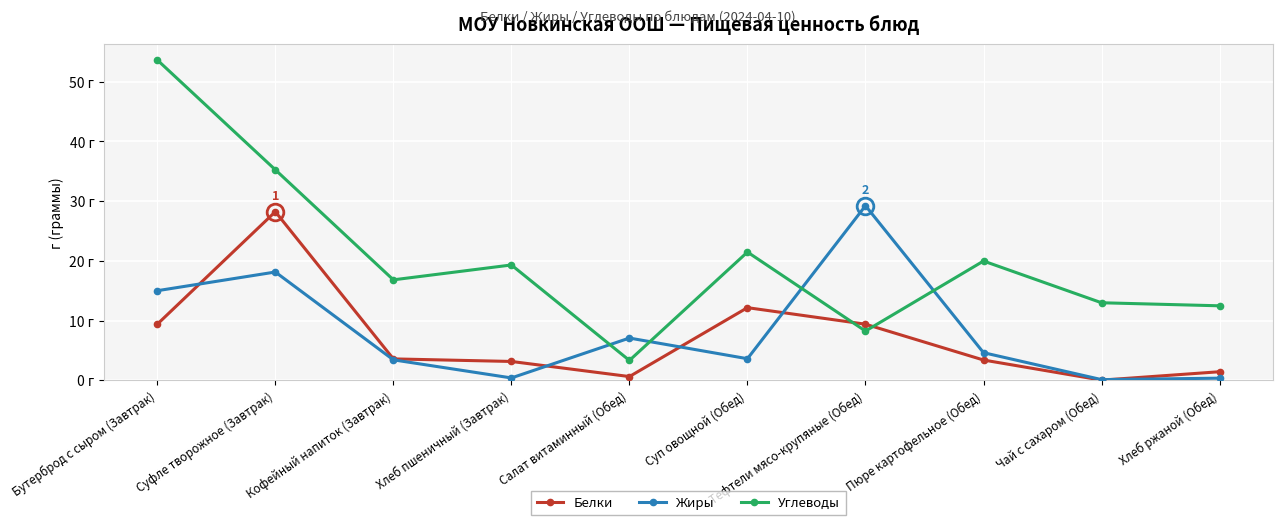

Read the Белки value at Бутерброд с сыром (Завтрак).

9.4